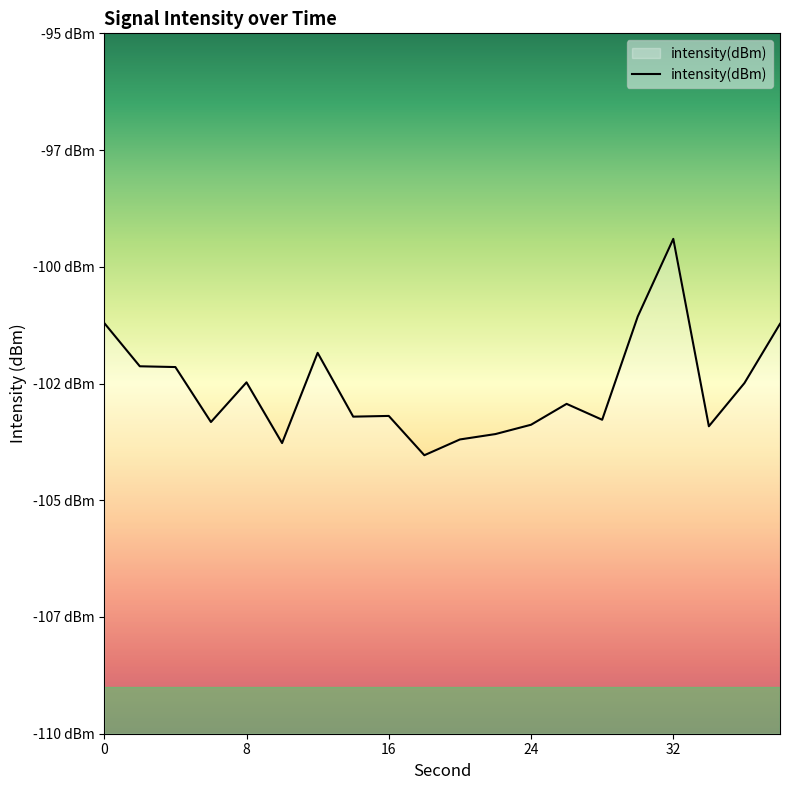

What is the greatest value displayed?

-99.4